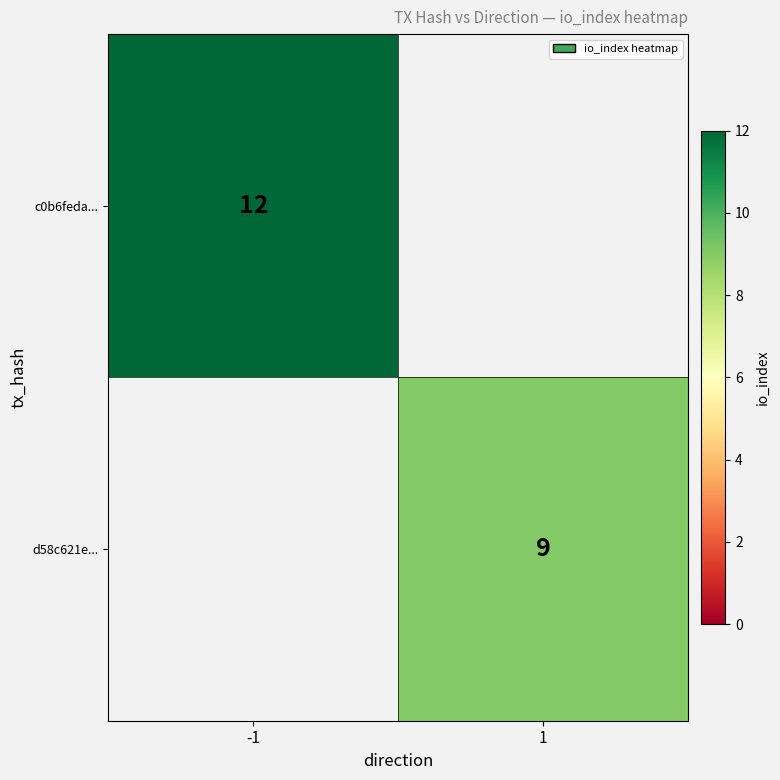

The value of d58c621e... at 1 is 9. True or false?

True